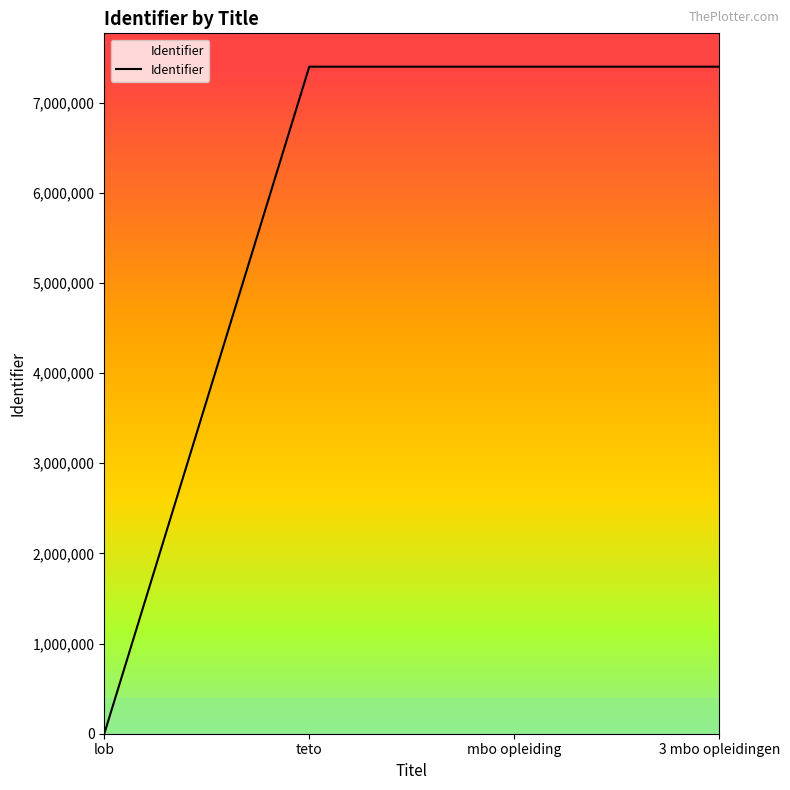

True or false: the data shows 1829508 at teto.

False